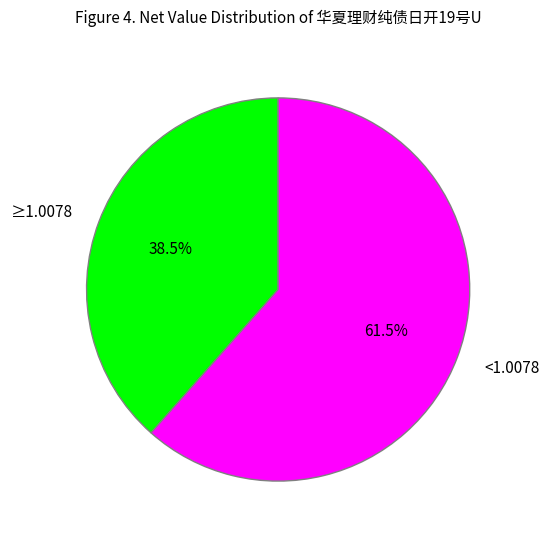

Is the sum of <1.0078 and ≥1.0078 greater than half?

Yes